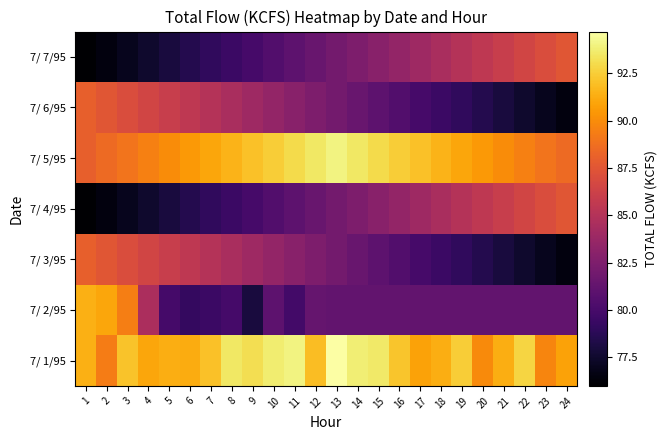

Which series has the largest total across all categories?

7/ 1/95